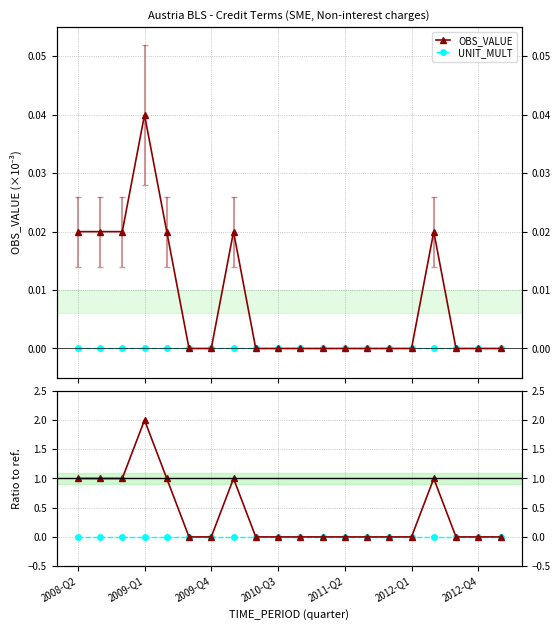

Count the number of categories in the chart.

20